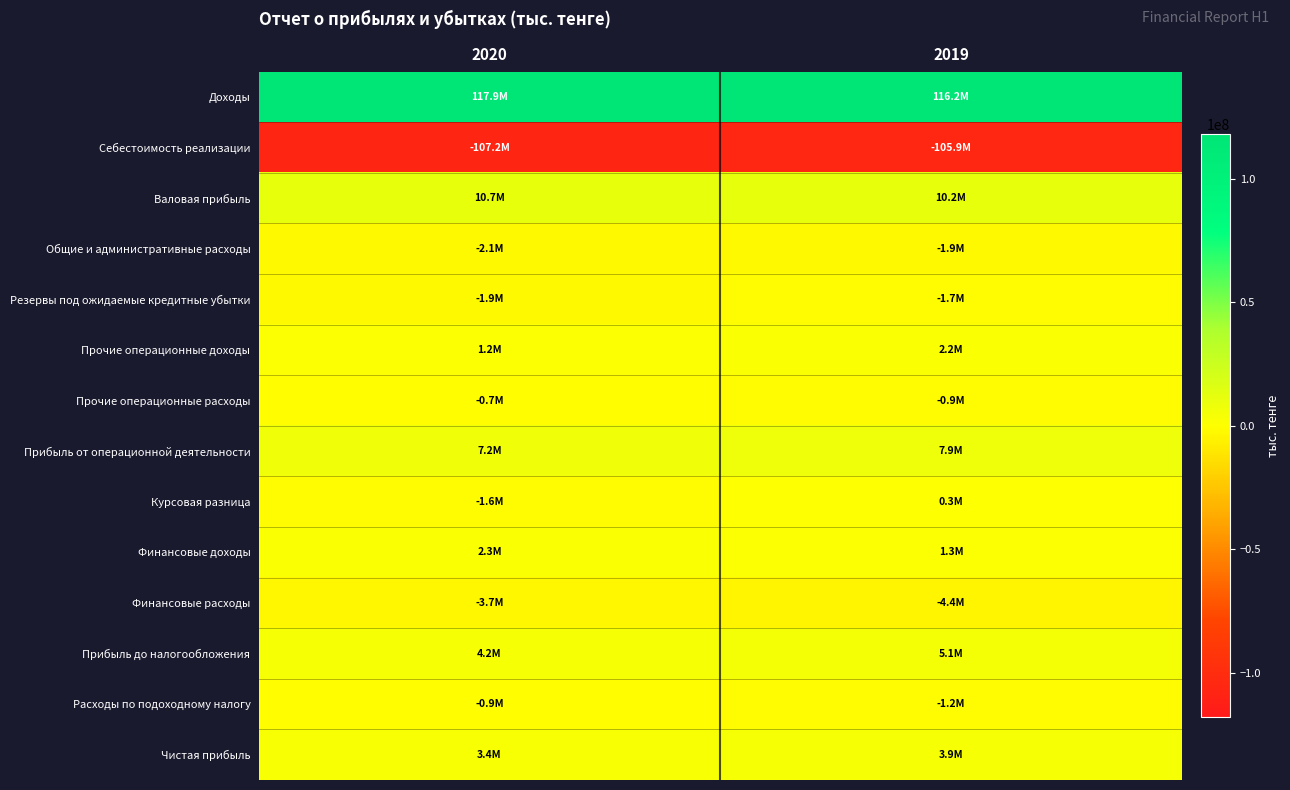

What is the total value across all series at 2020?

28796164